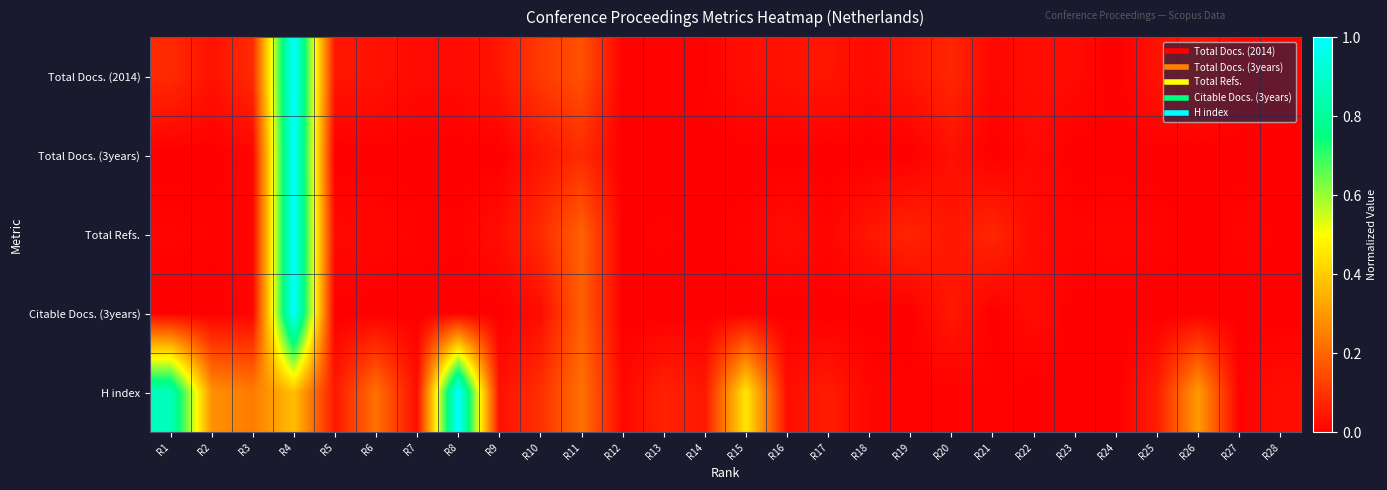

Between R11 and R28, which series saw the biggest shift?

H index